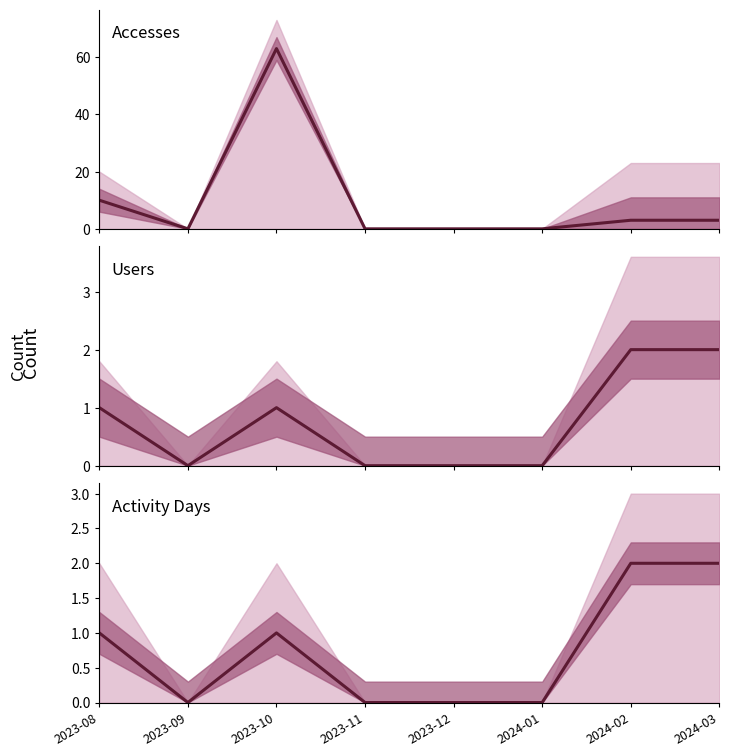

Which series changed the most between 2023-08 and 2024-01?

Accesses